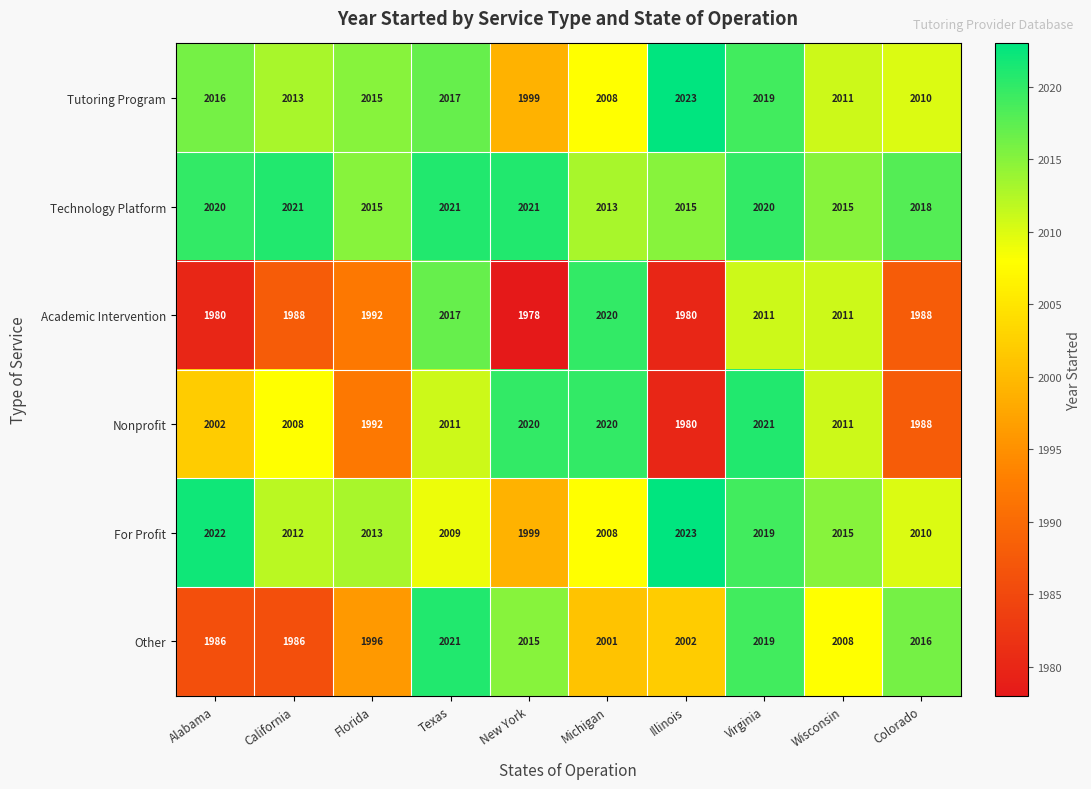

List the labels in order of Tutoring Program value, smallest first.

New York, Michigan, Colorado, Wisconsin, California, Florida, Alabama, Texas, Virginia, Illinois